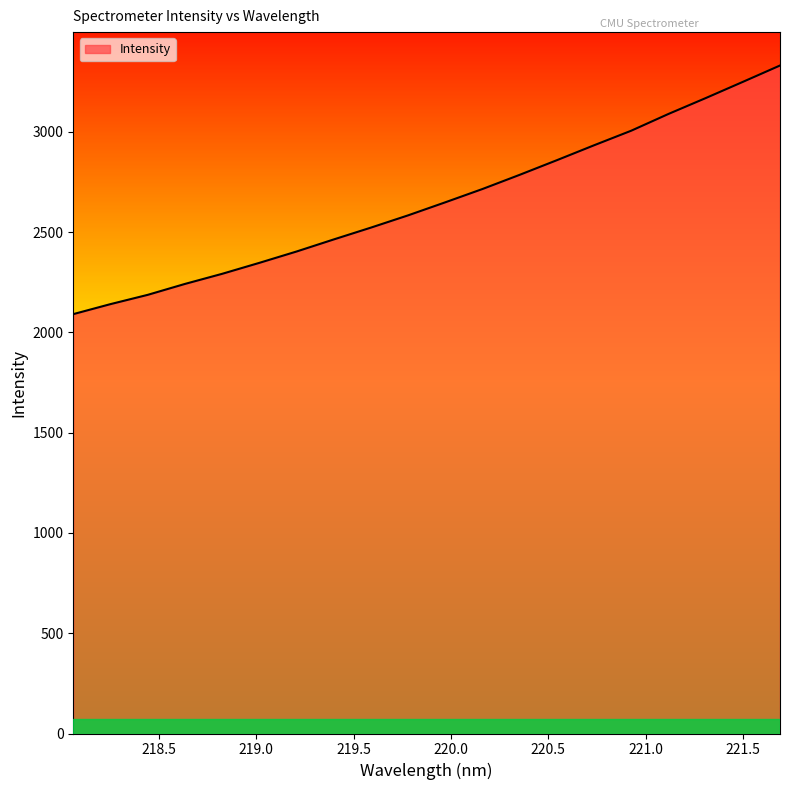

What is the greatest value displayed?

3331.5